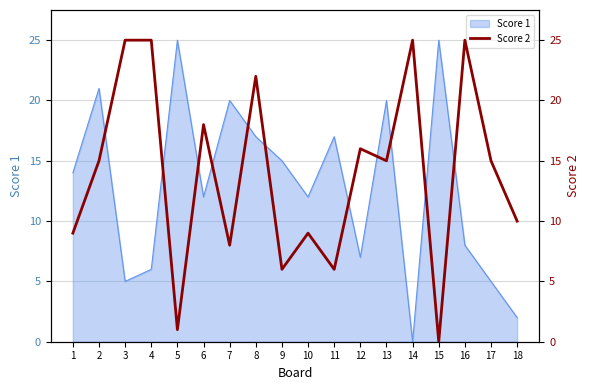

Read the Score 1 value at 1.

14